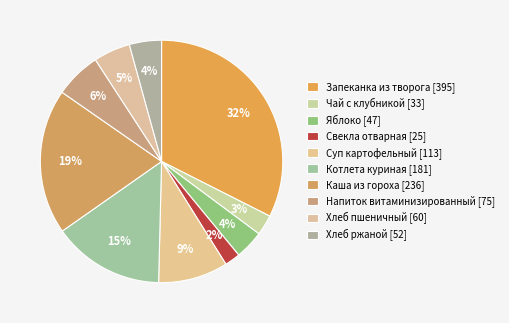

Is there a majority slice in this chart?

No